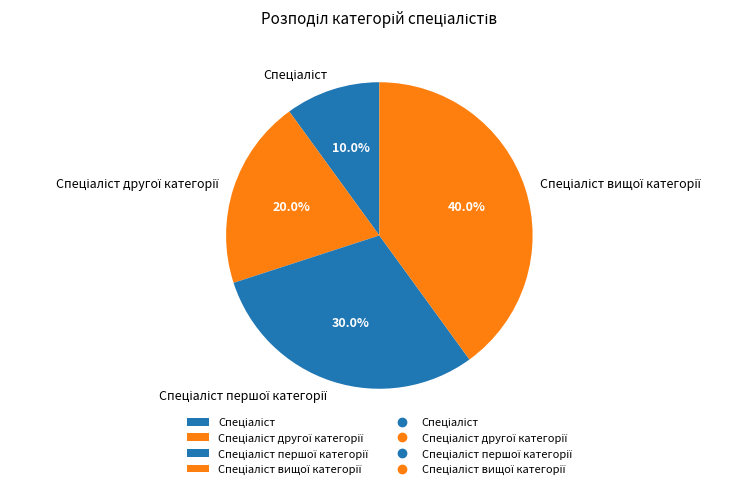

Is there a majority slice in this chart?

No